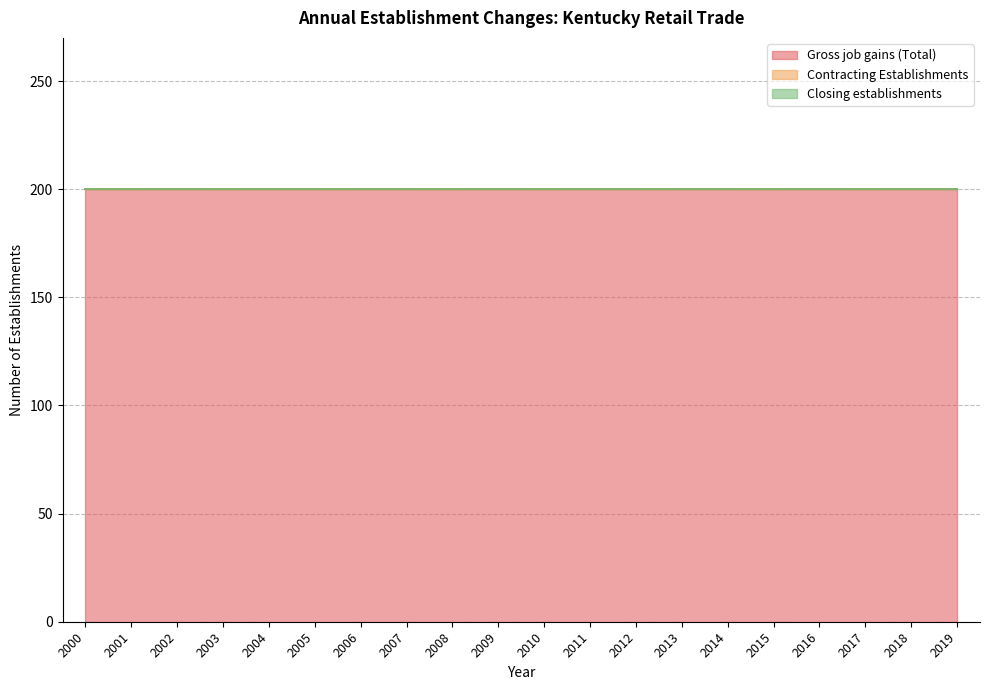

Does the chart have visible grid lines?

Yes